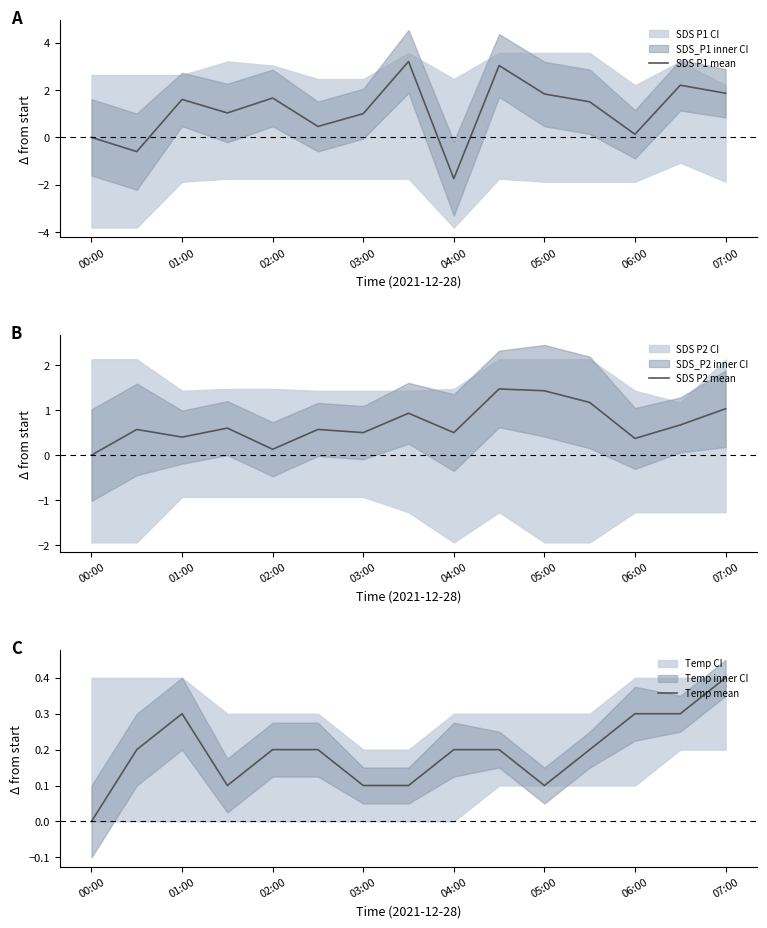

How many intersections are there between Temp mean and SDS P2 mean?

2